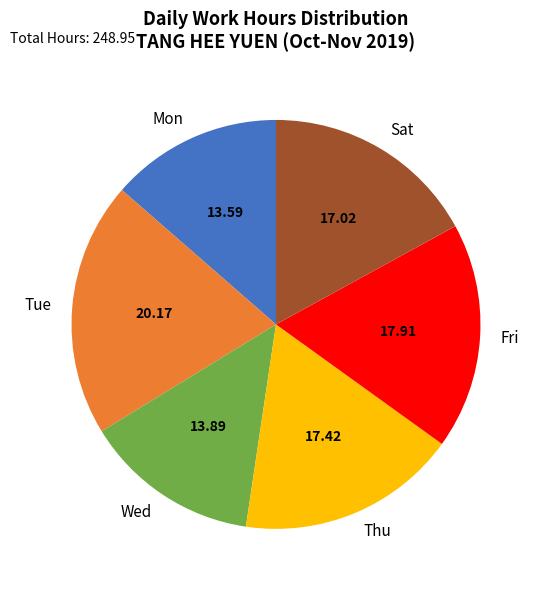

Which slice is the largest?

Tue